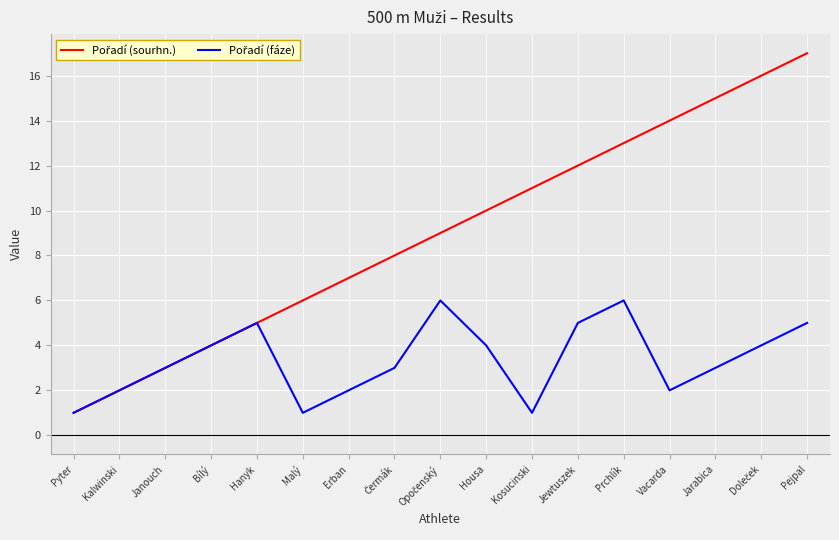

Which category has the highest value across all series?

Pejpal